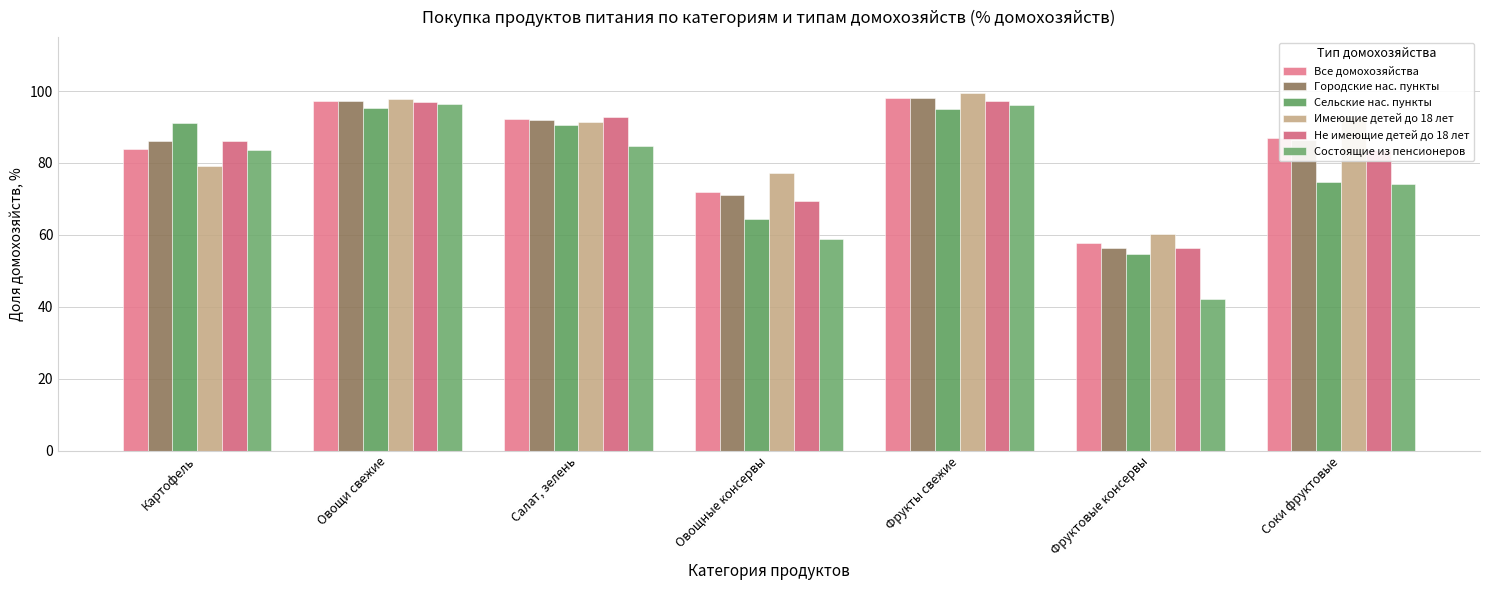

What is the label of the 6th bar from the right?

Овощи свежие